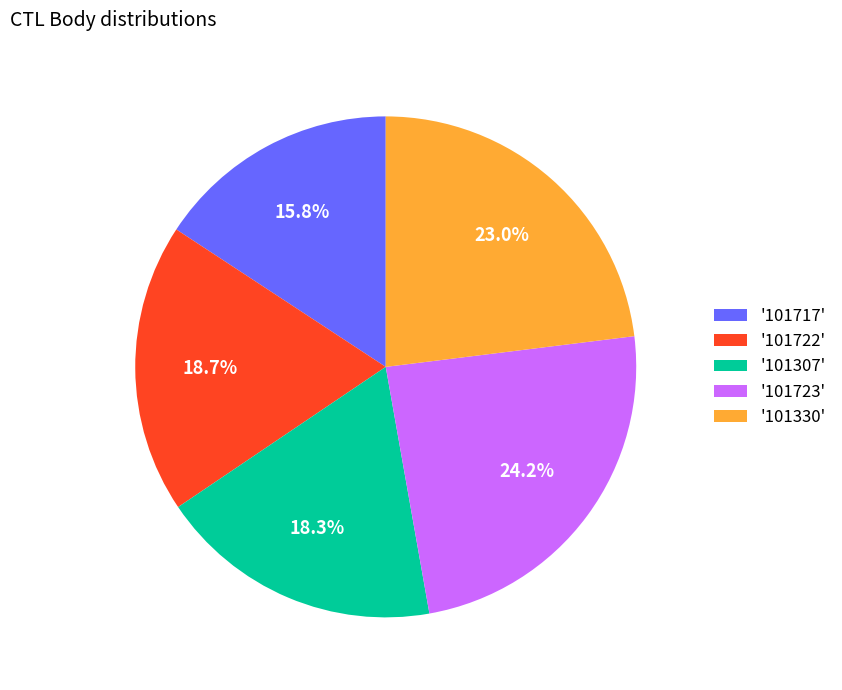

Count the number of slices in the pie.

5